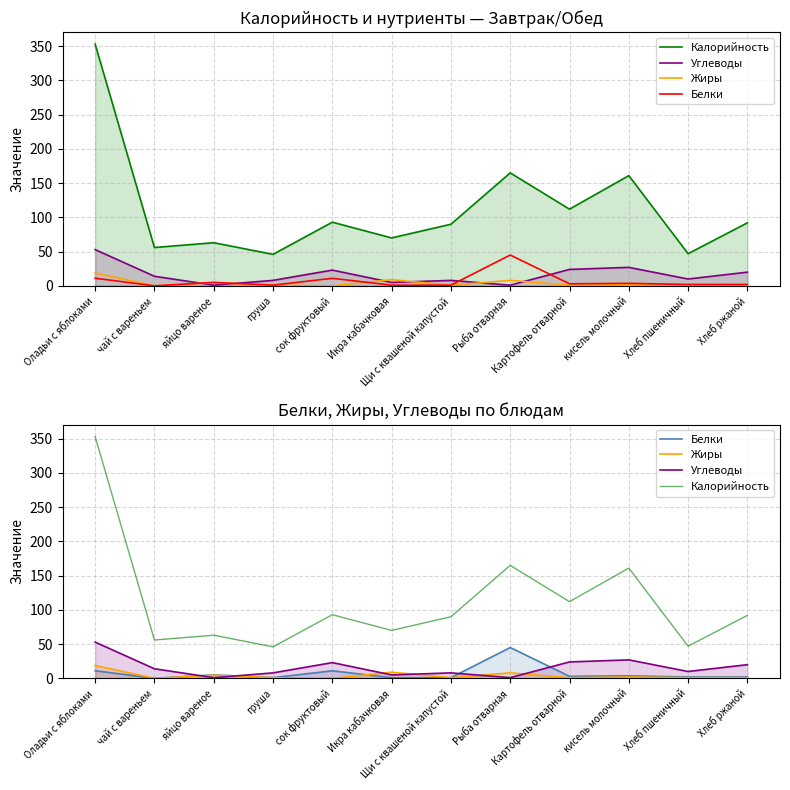

Rank the series at Хлеб ржаной from lowest to highest value.

Жиры, Белки, Углеводы, Калорийность